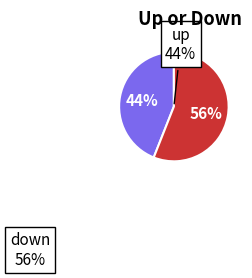

Combined, do down and up account for over 50%?

Yes